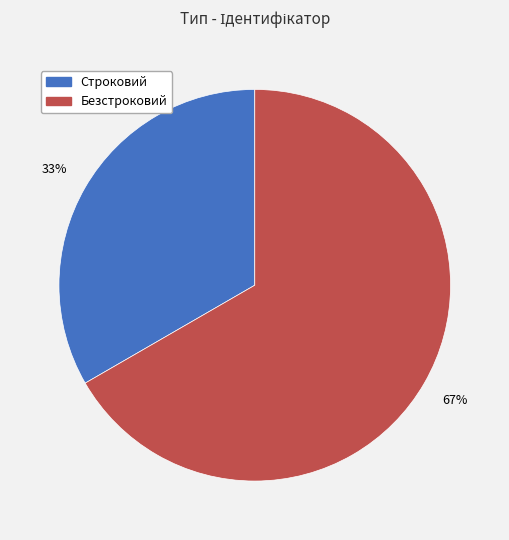

Is the sum of Безстроковий and Строковий greater than half?

Yes